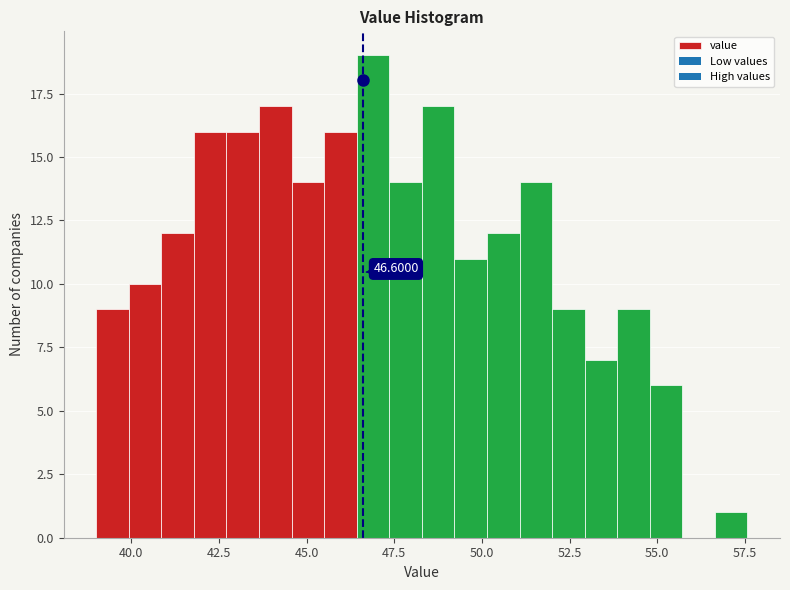

Read against the x-axis, roughly where is the centre of the tallest bar?

47.0